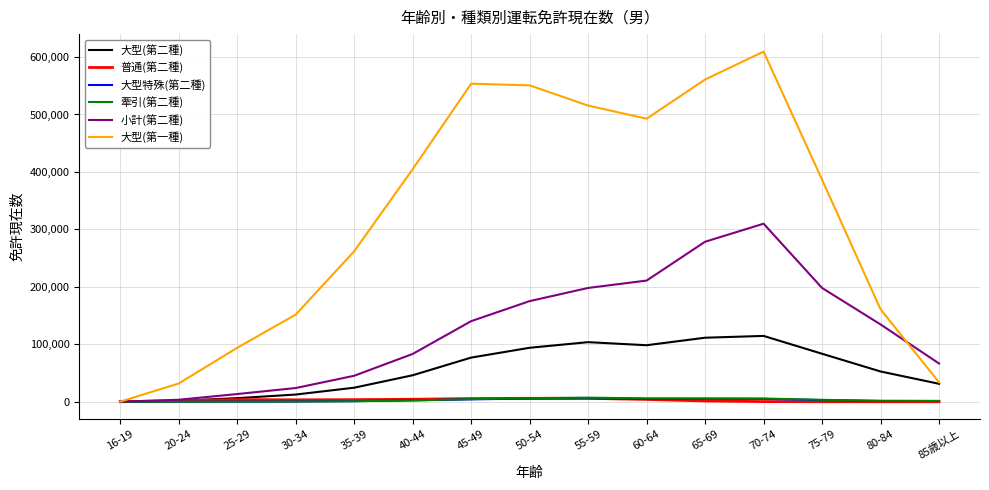

Which series has the largest total across all categories?

大型(第一種)